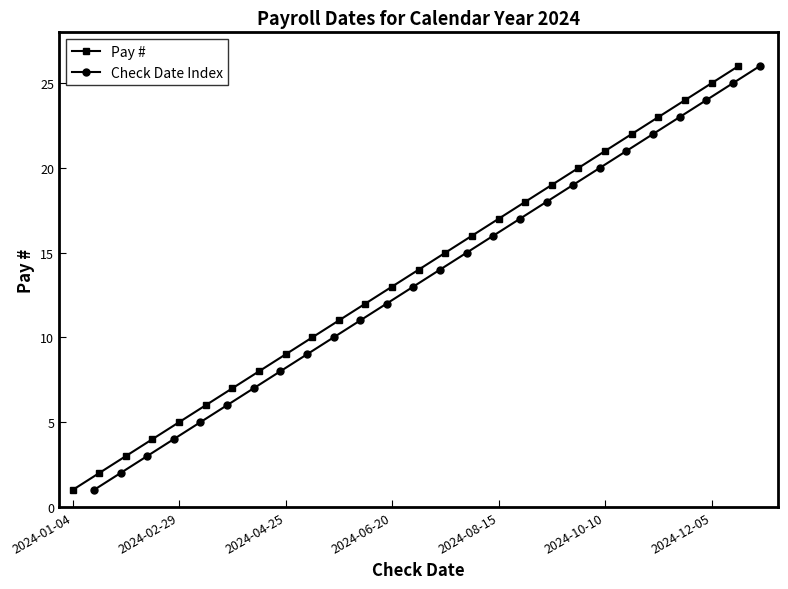

Reading right to left, transcribe all the data shown in this chart.

Pay #: 26.0	25.0	24.0	23.0	22.0	21.0	20.0	19.0	18.0	17.0	16.0	15.0	14.0	13.0	12.0	11.0	10.0	9.0	8.0	7.0	6.0	5.0	4.0	3.0	2.0	1.0
Check Date Index: 26.0	25.0	24.0	23.0	22.0	21.0	20.0	19.0	18.0	17.0	16.0	15.0	14.0	13.0	12.0	11.0	10.0	9.0	8.0	7.0	6.0	5.0	4.0	3.0	2.0	1.0